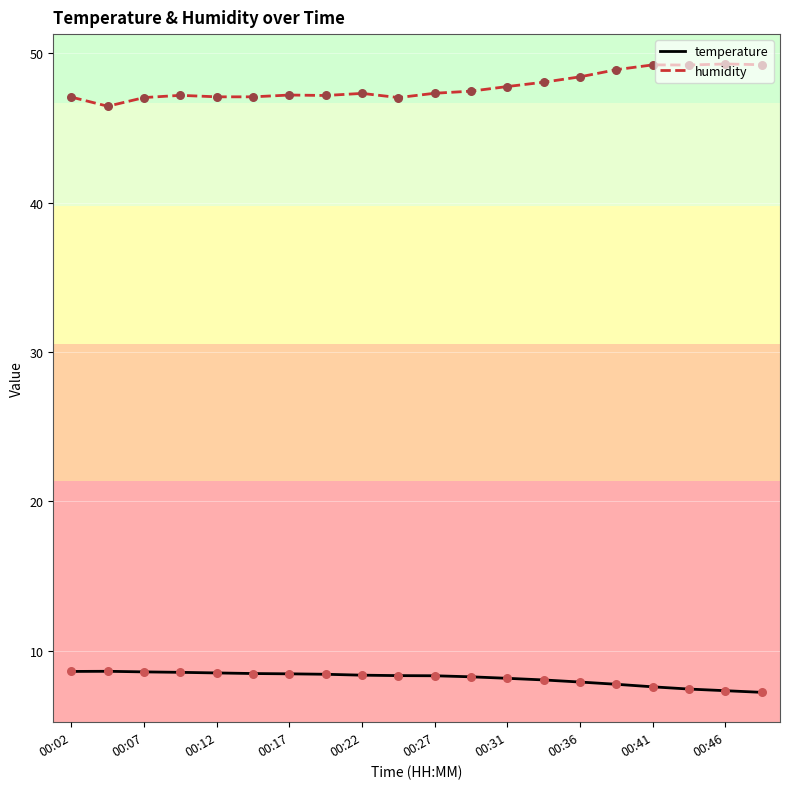

List the series in order of their overall mean, highest first.

humidity, temperature